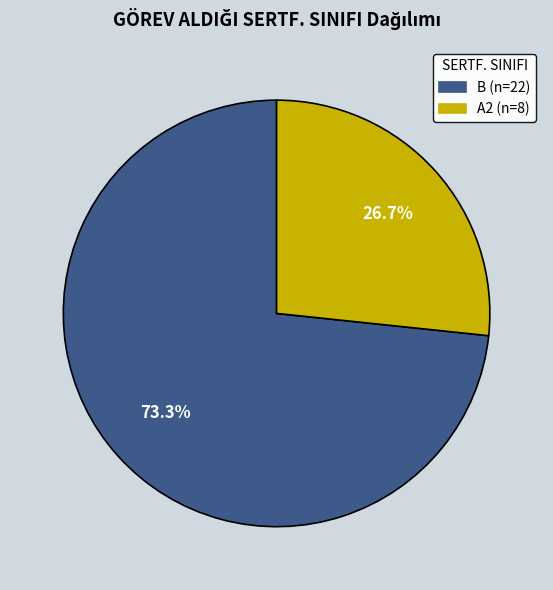

Rank the categories by value from highest to lowest.

B, A2